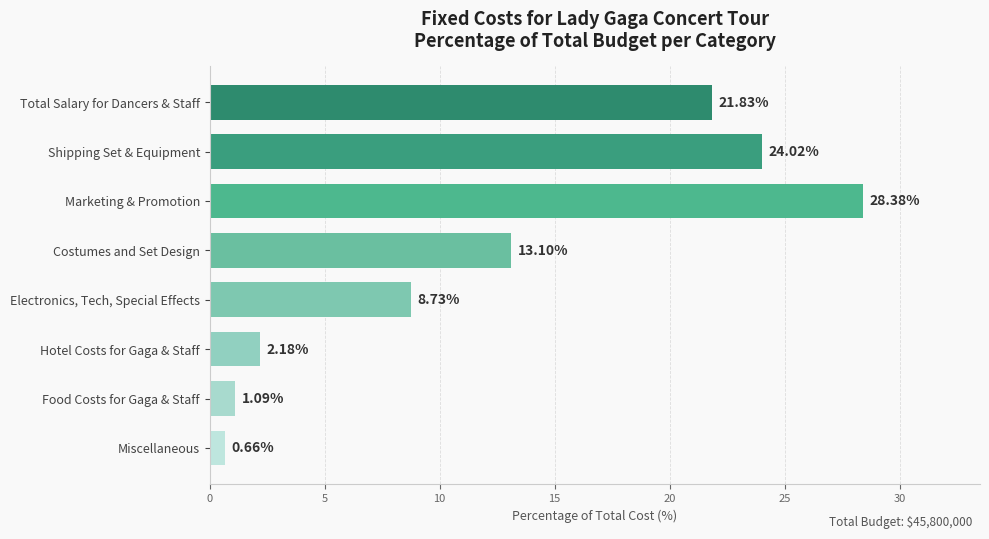

What is the change in value from Hotel Costs for Gaga & Staff to Miscellaneous?

-1.5